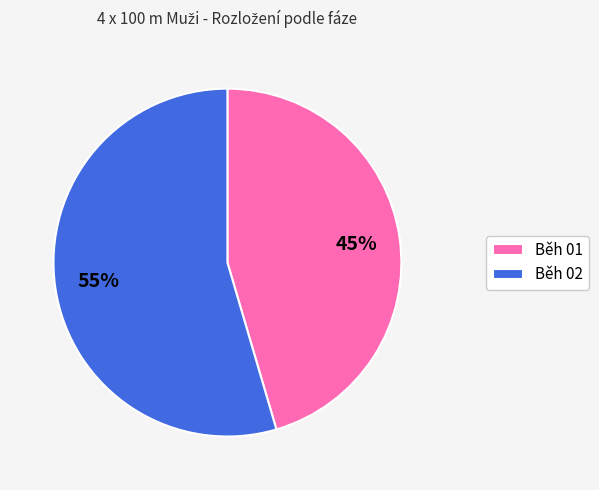

The Běh 02 slice represents 55% of the pie. True or false?

True